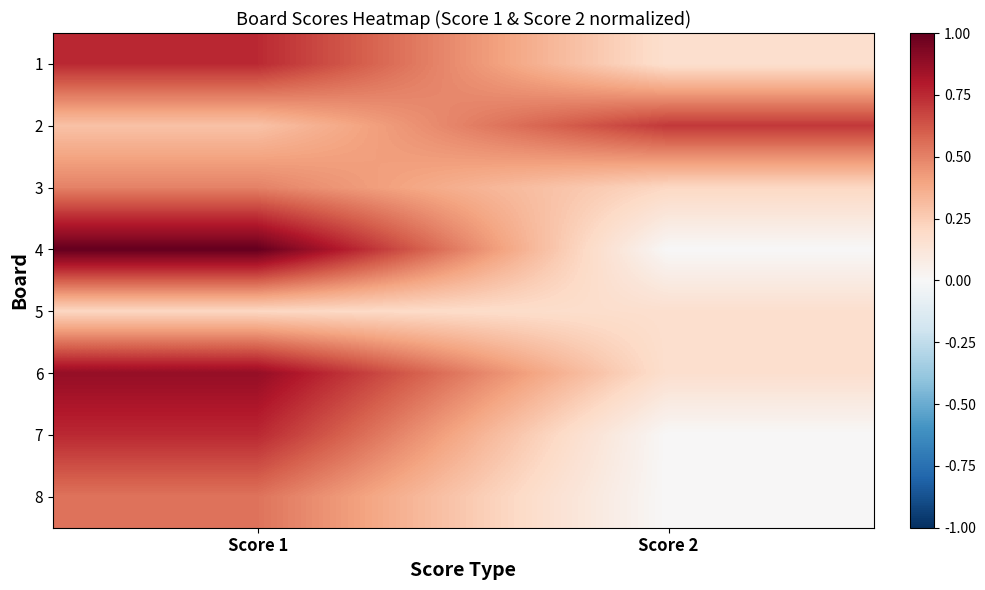

At how many categories does at least one series exceed 0?

2